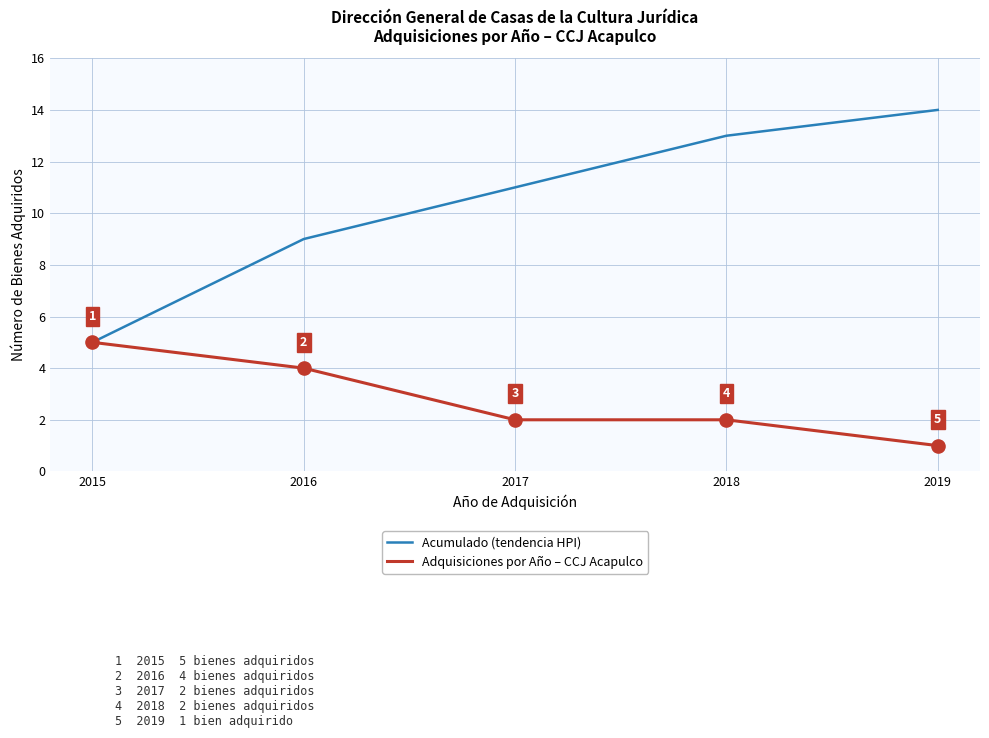

Is the value of Acumulado (tendencia HPI) at 2018 greater than the value of Adquisiciones por Año – CCJ Acapulco at 2019?

Yes